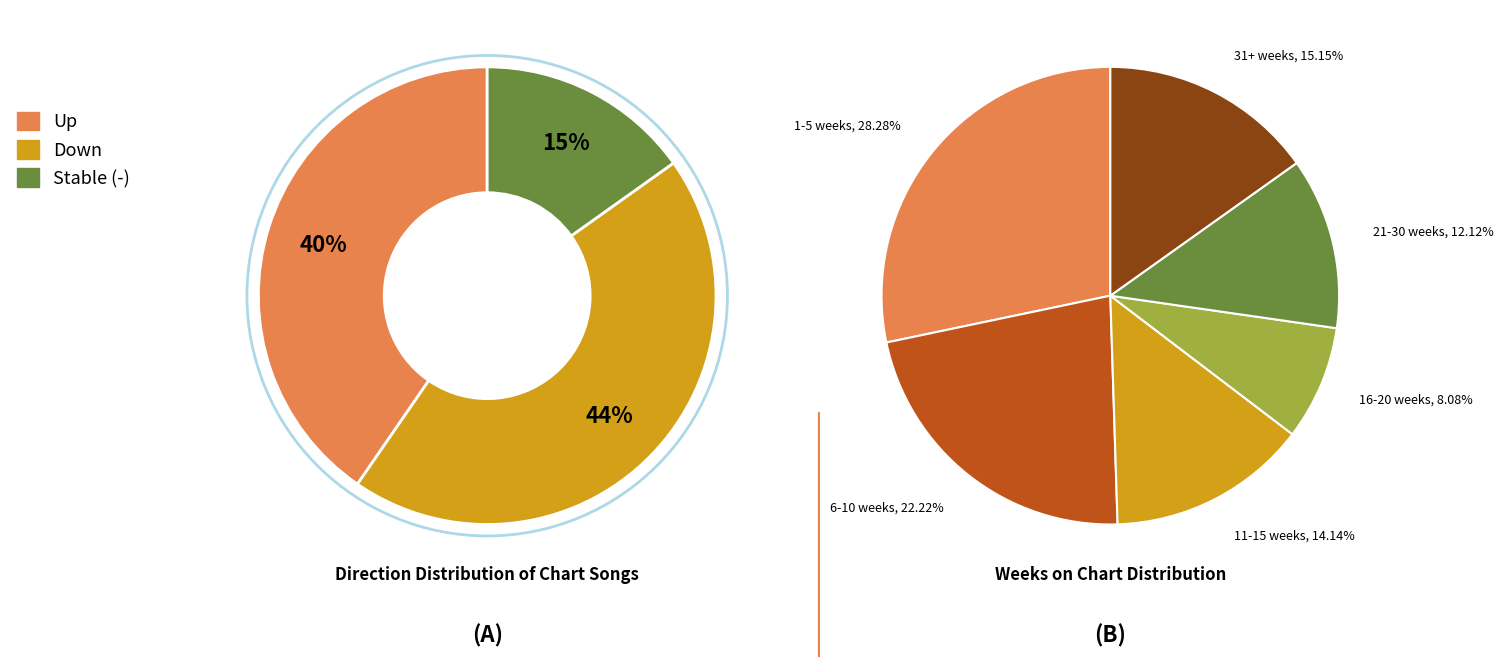

Which category has the biggest portion of the pie?

down